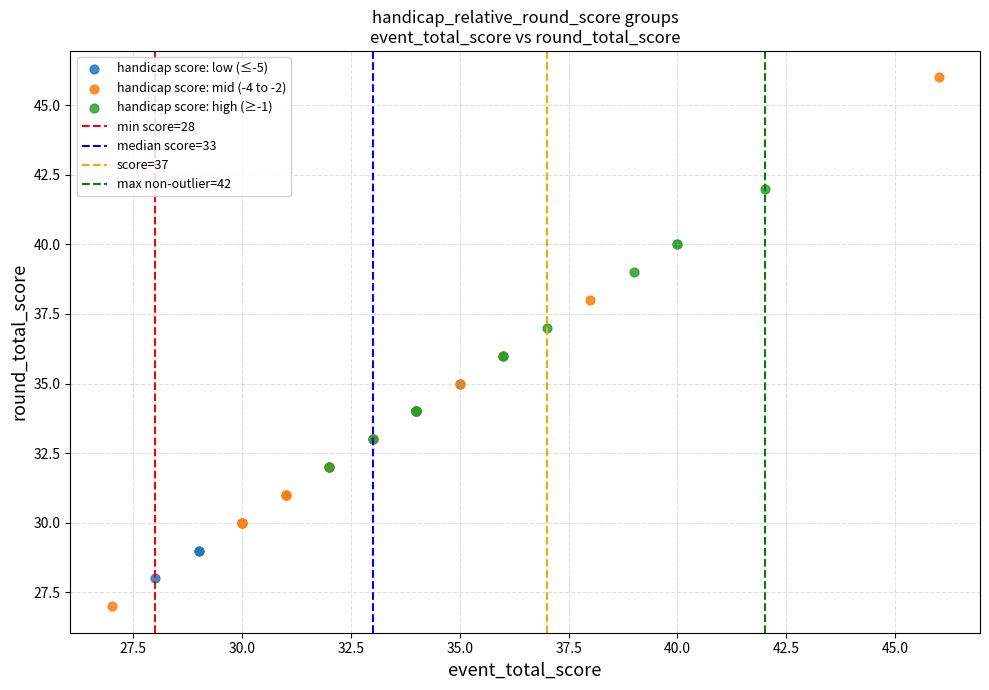

Which series contains the lowest Y value?

handicap score: mid (-4 to -2)